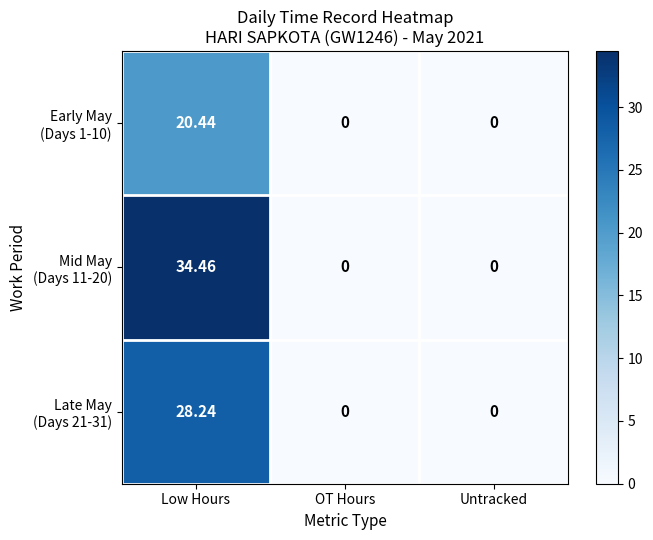

At which category is the sum across all series the highest?

Low Hours